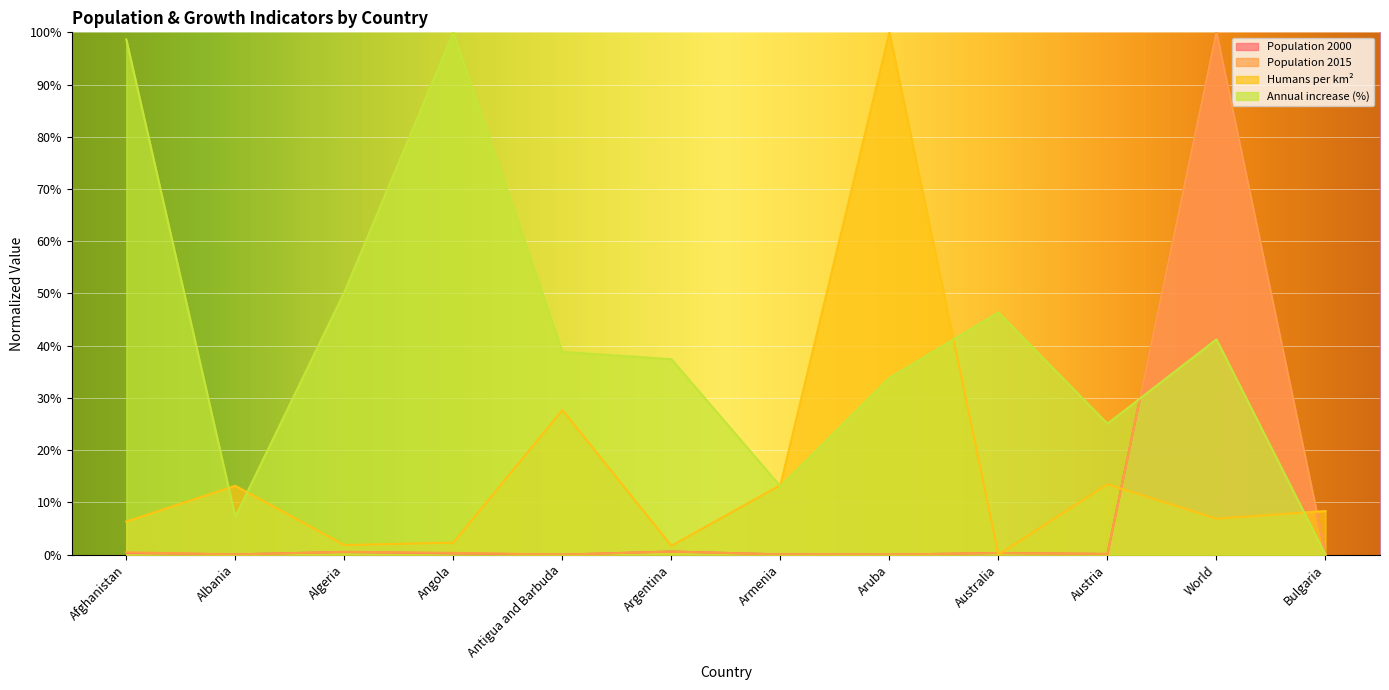

Does the chart display data point markers on the line(s)?

No